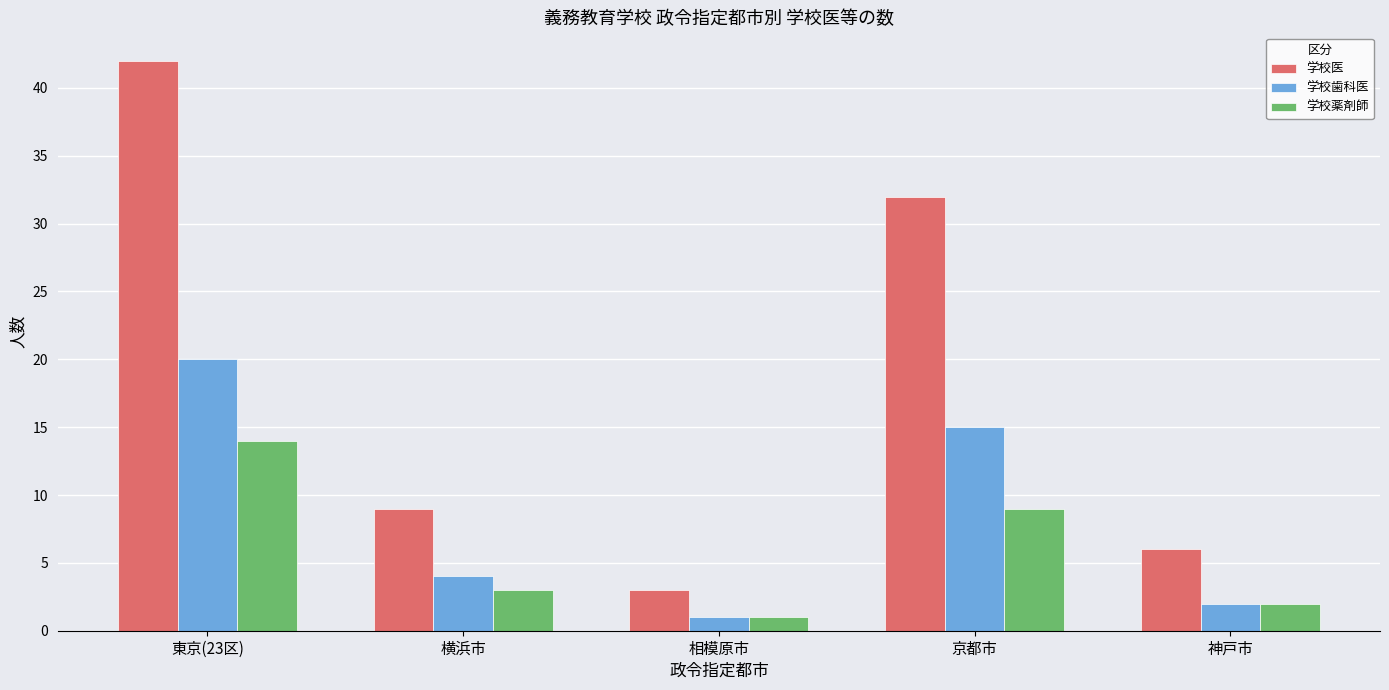

How many categories are shown in the chart?

5